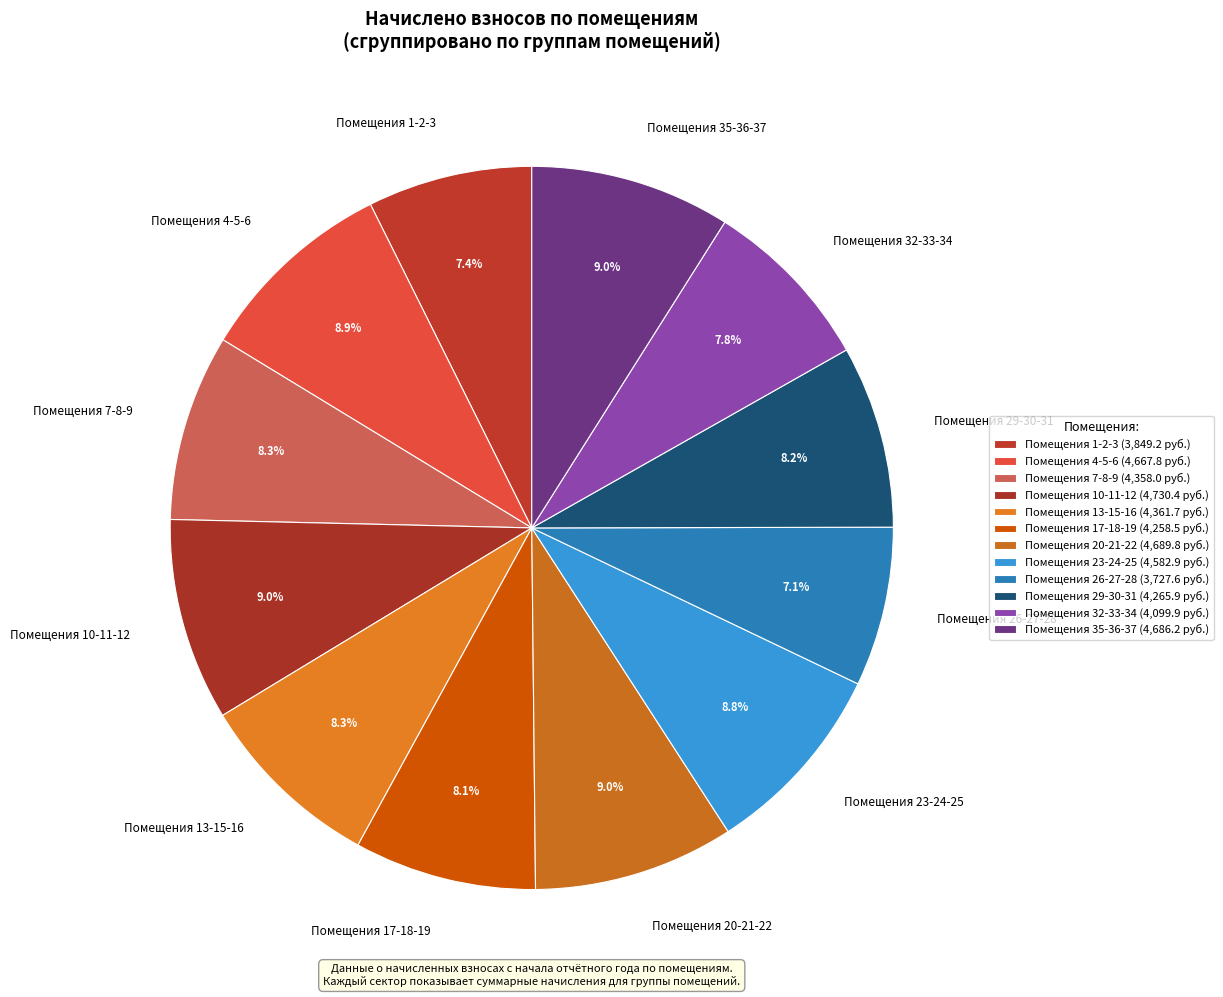

Approximately how many times larger is the value at Помещения 26-27-28 compared to Помещения 17-18-19?

0.9